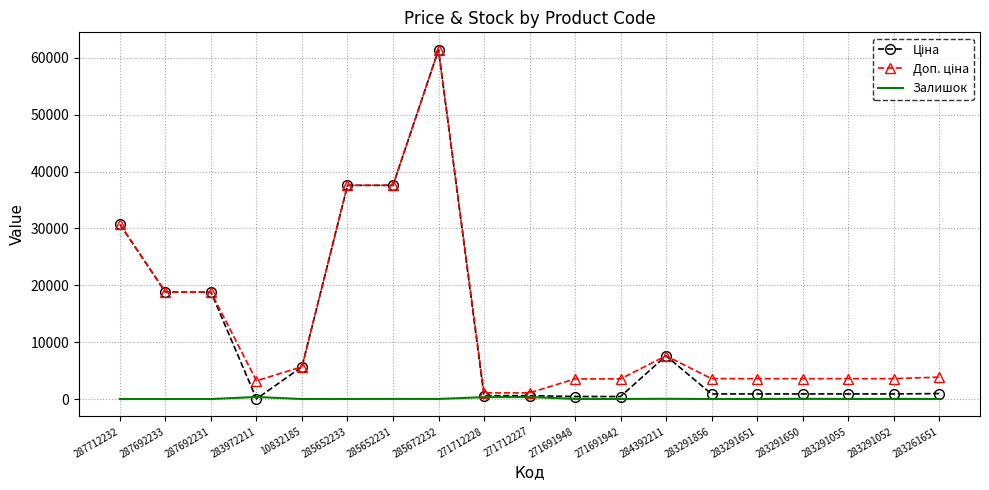

How many categories are shown in the chart?

19